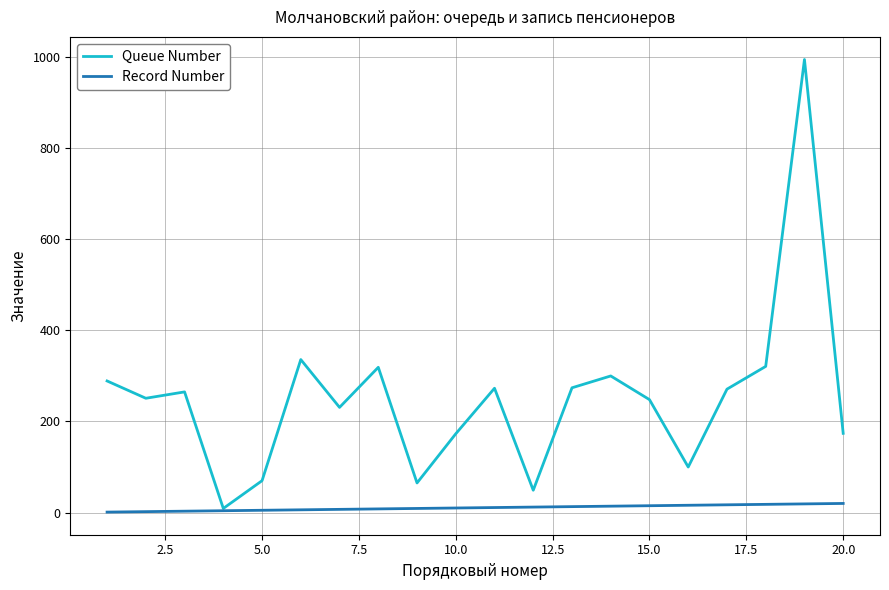

Which series has the widest spread of values?

Queue Number